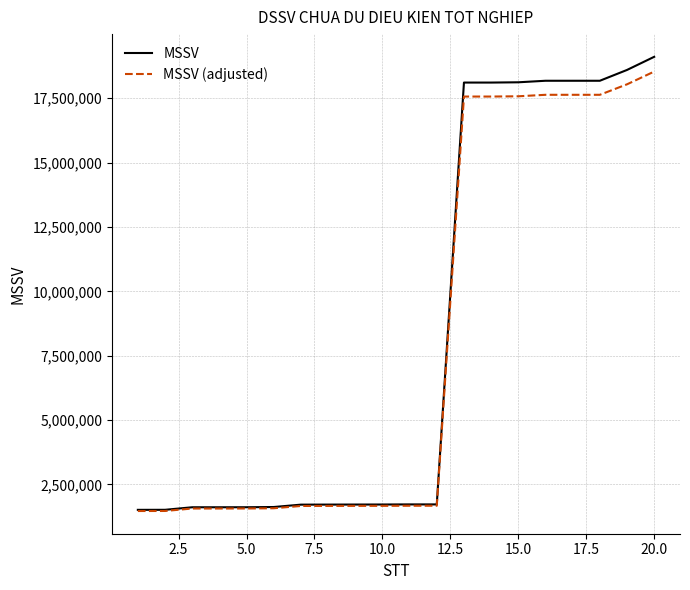

How many values in the MSSV series are below 1722071?

10